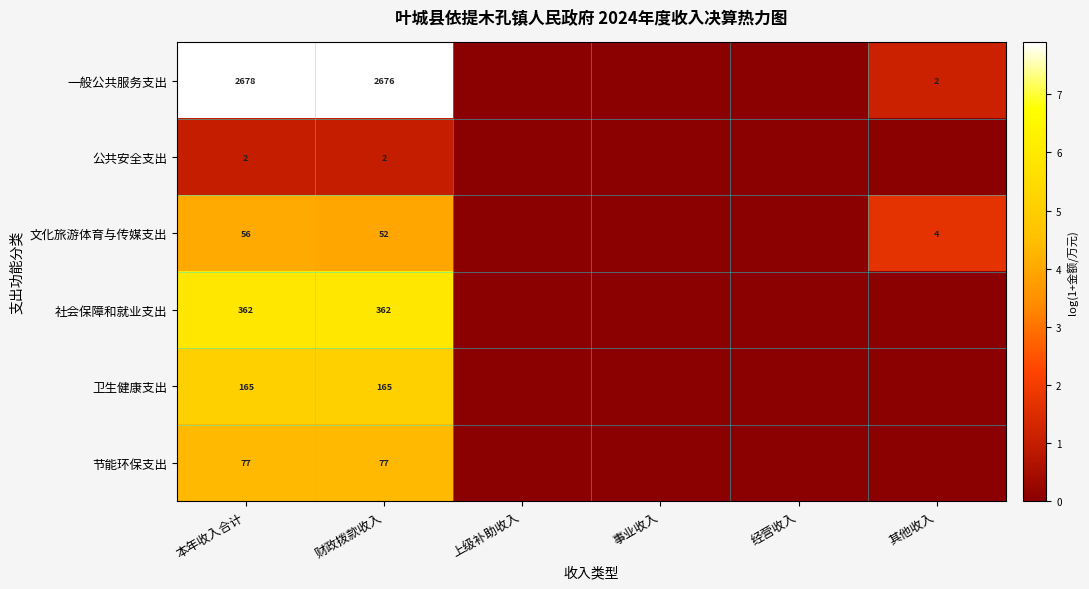

How many series are shown in this chart?

6